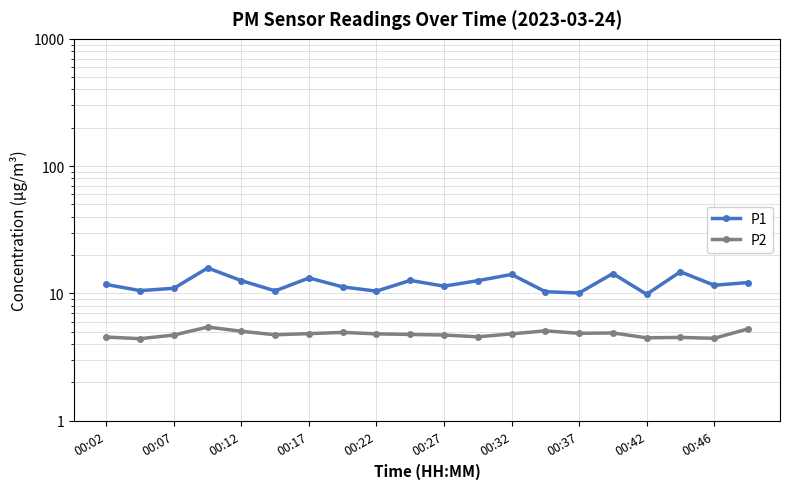

What value does the P1 series have at 00:27?

11.4